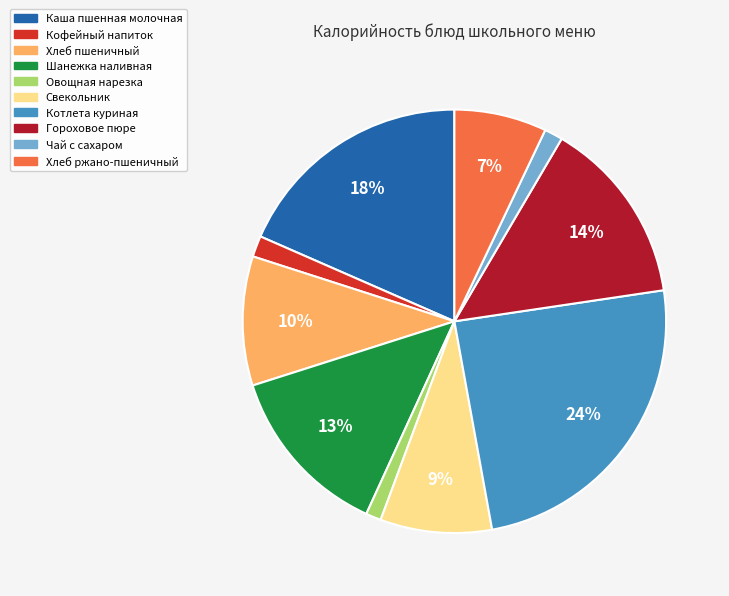

Does Хлеб ржано-пшеничный represent more than half of the total?

No